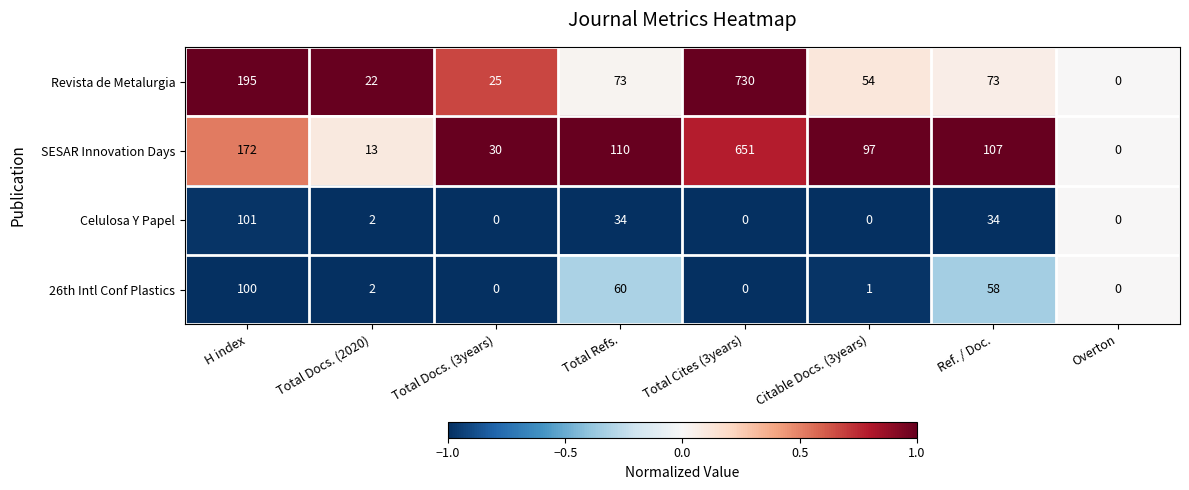

Which series has the largest range (max minus min)?

Revista de Metalurgia